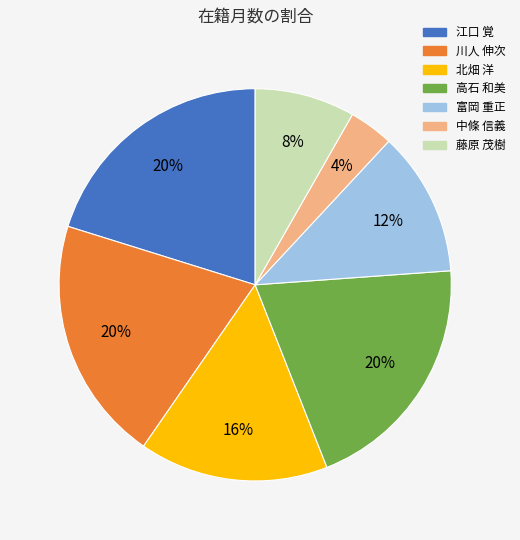

What percentage is the 高石 和美 slice, to the nearest percent?

20%